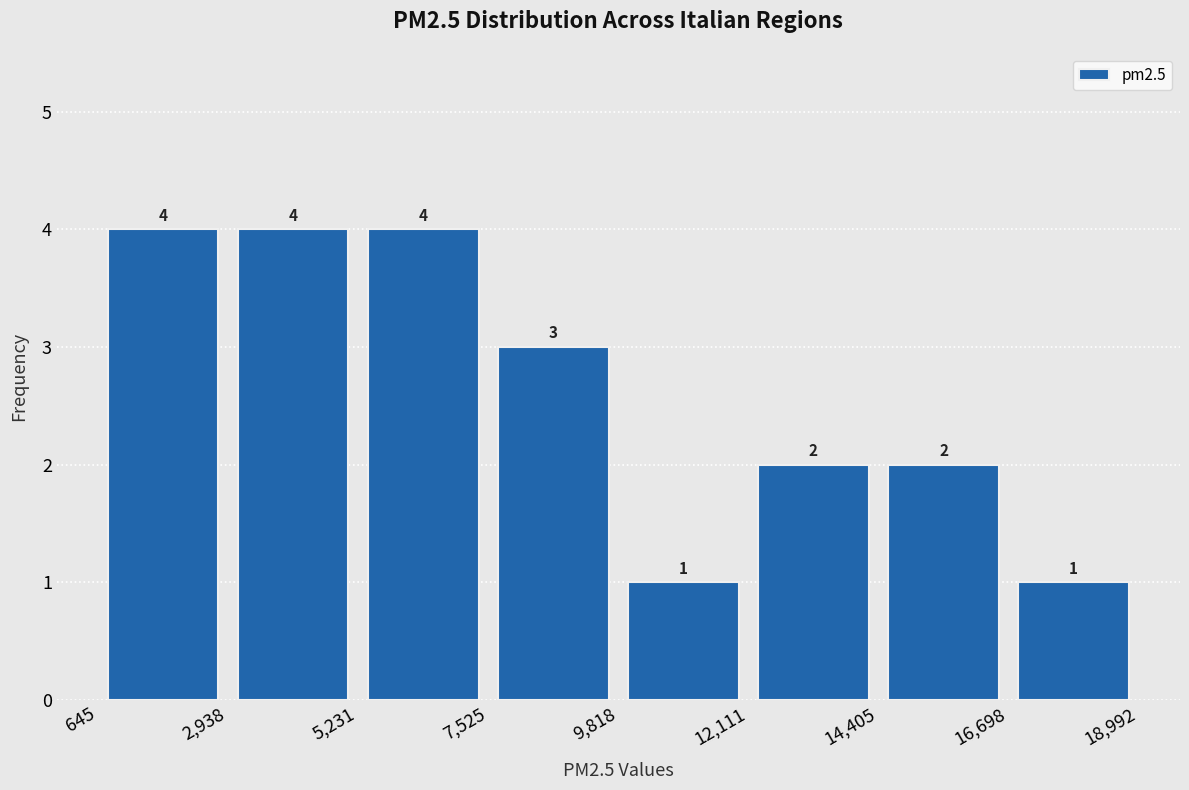

Reading left to right, transcribe this chart: for each bar, give the range it covers on the x-axis and its height.

645 to 2,938: 4
2,938 to 5,231: 4
5,231 to 7,525: 4
7,525 to 9,818: 3
9,818 to 12,111: 1
12,111 to 14,405: 2
14,405 to 16,698: 2
16,698 to 18,992: 1